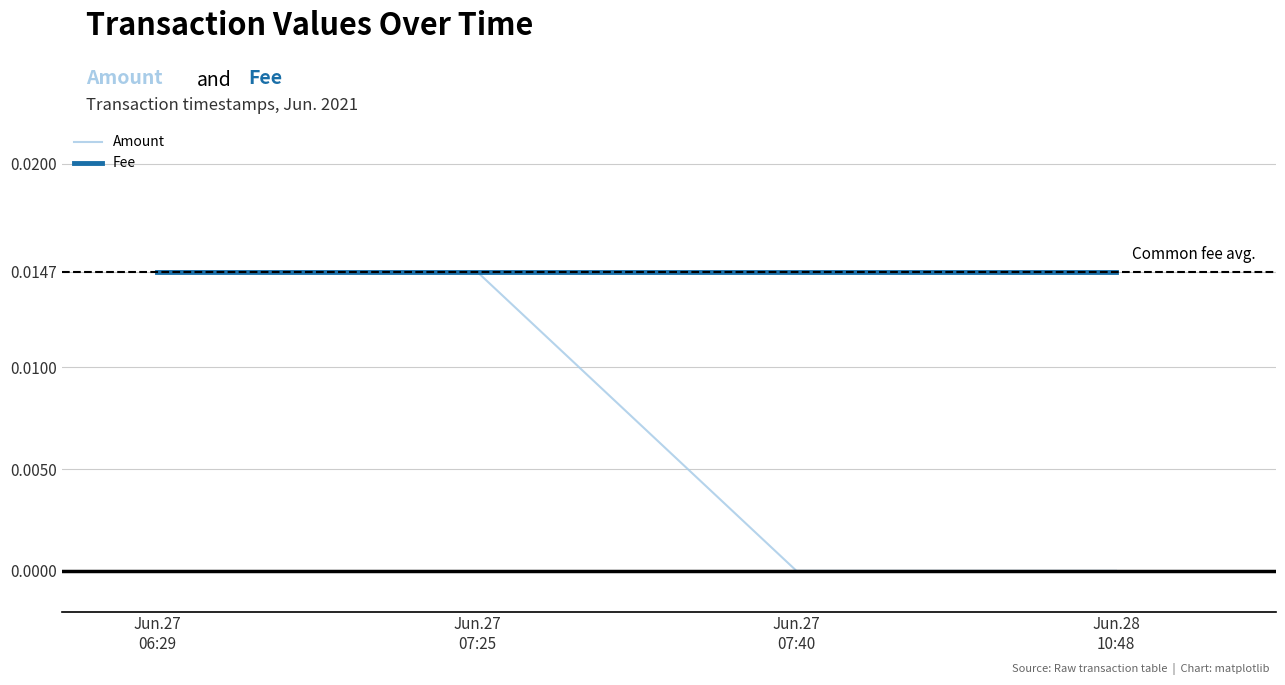

Which series has the largest total across all categories?

Fee